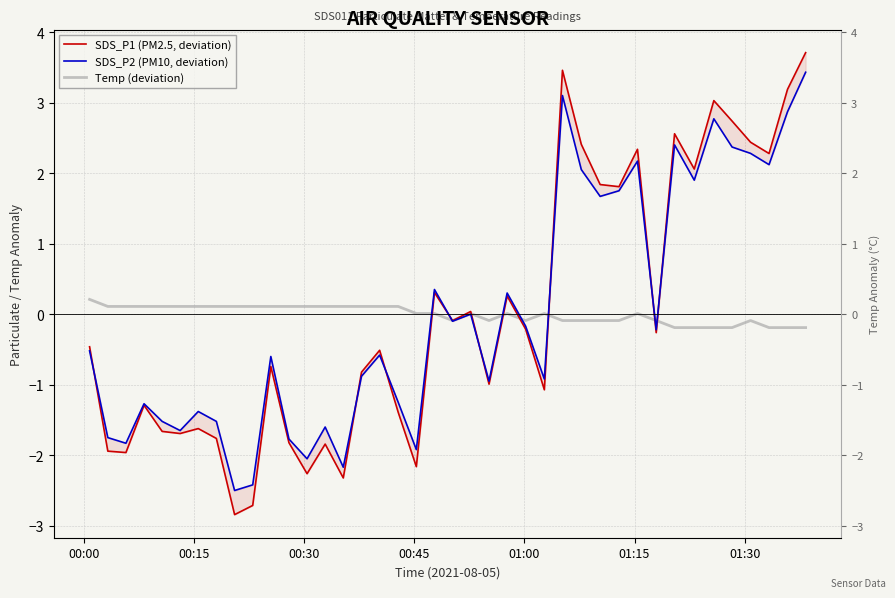

Reading left to right, transcribe all the data shown in this chart.

SDS_P1 (PM2.5, deviation): -0.5	-1.9	-2.0	-1.3	-1.7	-1.7	-1.6	-1.8	-2.8	-2.7	-0.7	-1.8	-2.3	-1.8	-2.3	-0.8	-0.5	-1.4	-2.2	0.3	-0.1	0.0	-1.0	0.3	-0.2	-1.1	3.5	2.4	1.8	1.8	2.3	-0.3	2.6	2.1	3.0	2.7	2.4	2.3	3.2	3.7
SDS_P2 (PM10, deviation): -0.5	-1.7	-1.8	-1.3	-1.5	-1.6	-1.4	-1.5	-2.5	-2.4	-0.6	-1.8	-2.0	-1.6	-2.2	-0.9	-0.6	-1.2	-1.9	0.4	-0.1	0.0	-0.9	0.3	-0.2	-0.9	3.1	2.1	1.7	1.8	2.2	-0.2	2.4	1.9	2.8	2.4	2.3	2.1	2.9	3.4
Temp (deviation): 0.2	0.1	0.1	0.1	0.1	0.1	0.1	0.1	0.1	0.1	0.1	0.1	0.1	0.1	0.1	0.1	0.1	0.1	0.0	0.0	-0.1	0.0	-0.1	0.0	-0.1	0.0	-0.1	-0.1	-0.1	-0.1	0.0	-0.1	-0.2	-0.2	-0.2	-0.2	-0.1	-0.2	-0.2	-0.2